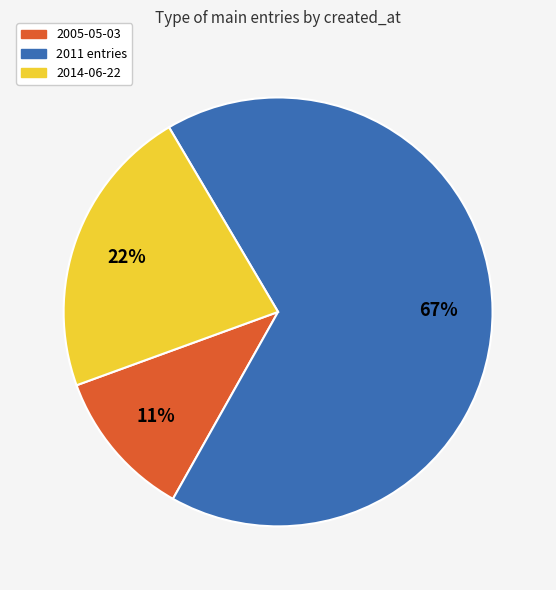

To the nearest percent, what is the average slice percentage?

33%